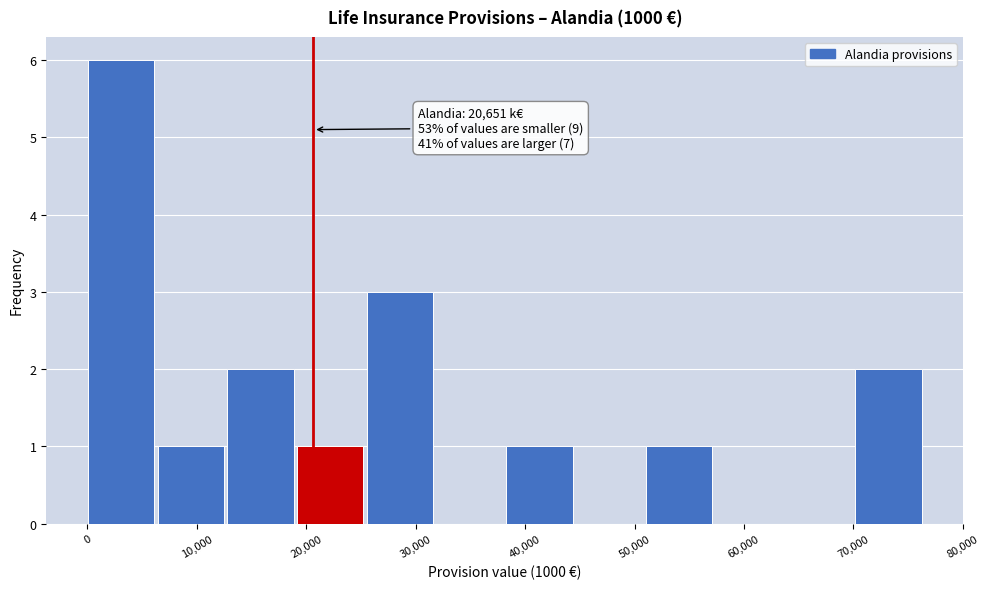

Over which range of the x-axis is the bar tallest?

0 to 6000